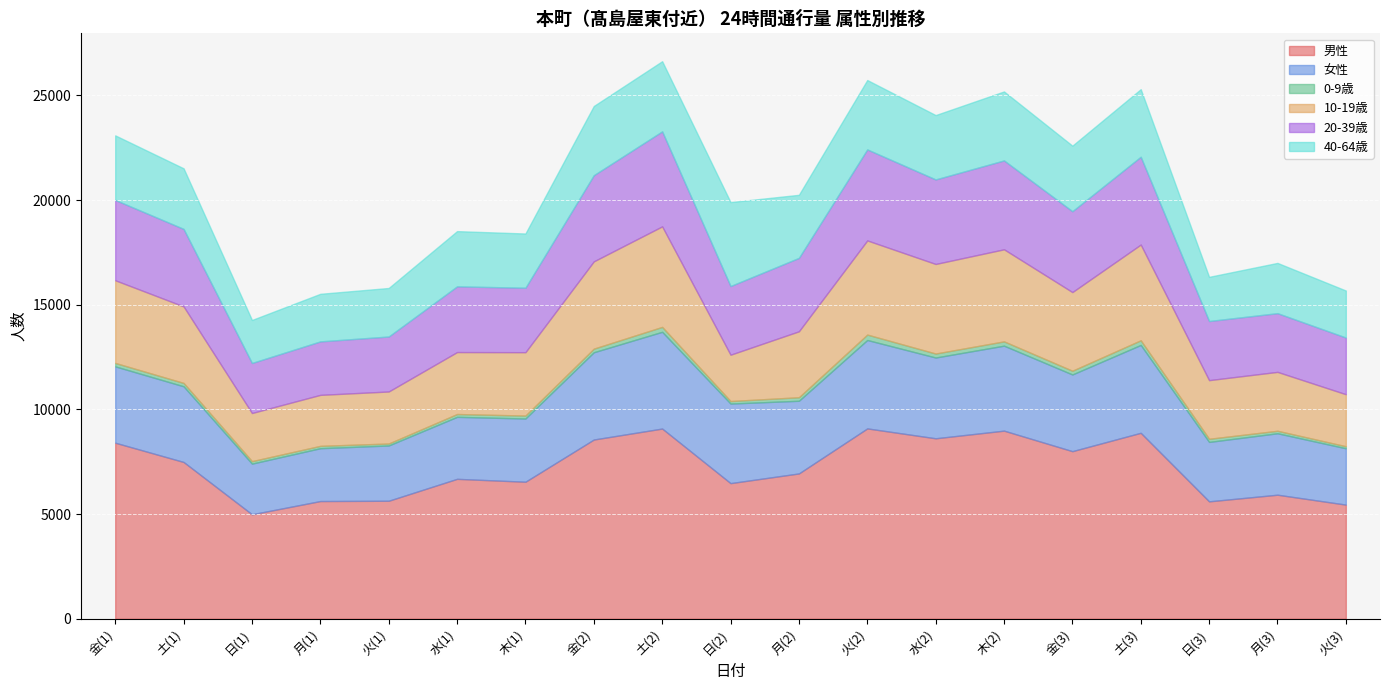

Is the value of 0-9歳 at 月(1) greater than the value of 男性 at 火(1)?

No